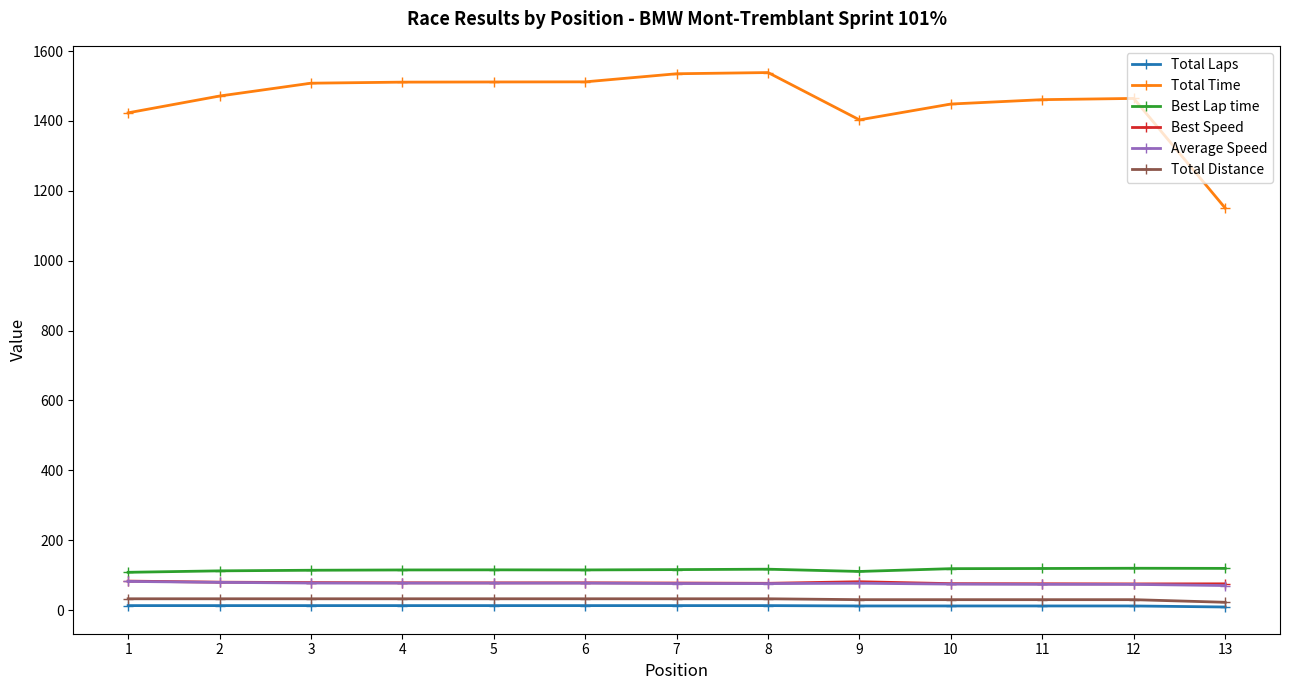

What is the difference between the Best Speed values at 13 and 10?

0.5